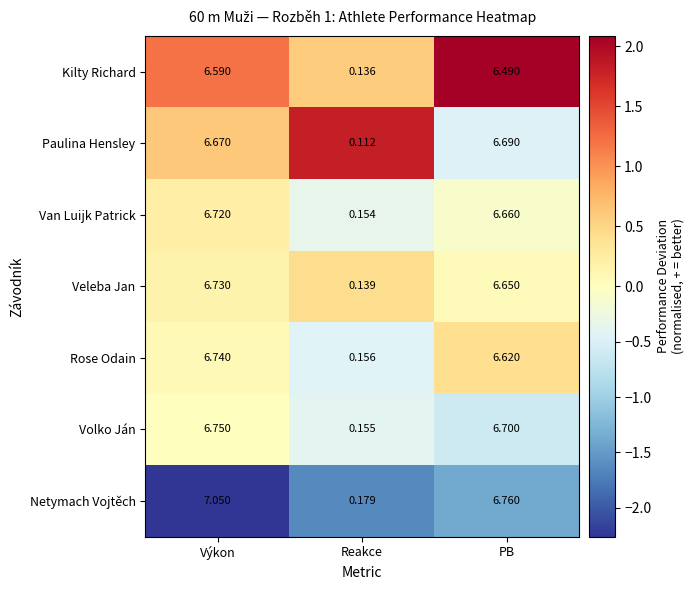

At which label does Rose Odain first exceed 6?

Výkon